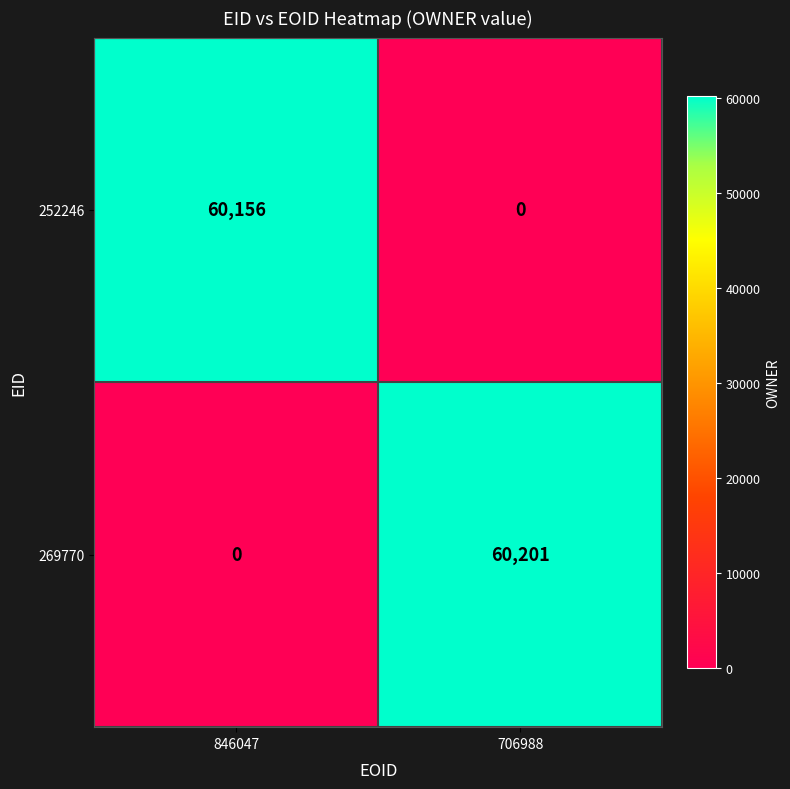

How many distinct data groups are displayed?

2